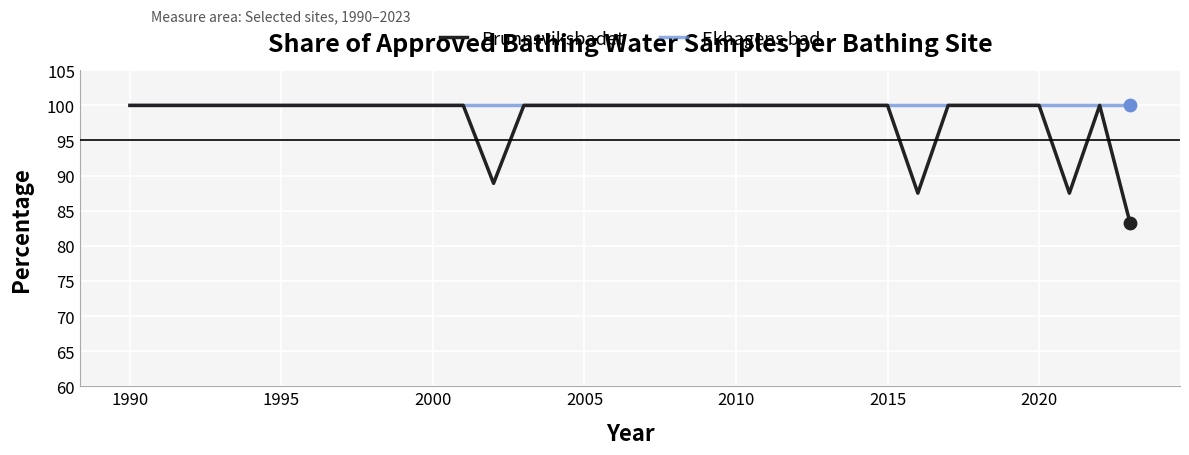

Which series has the widest spread of values?

Brunnsviksbadet